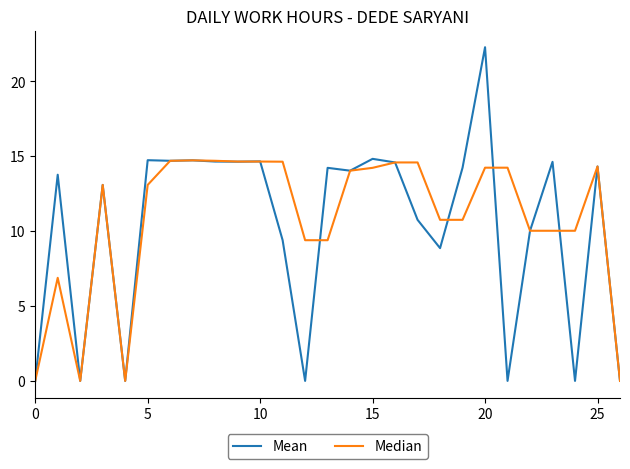

Does the chart have visible grid lines?

No